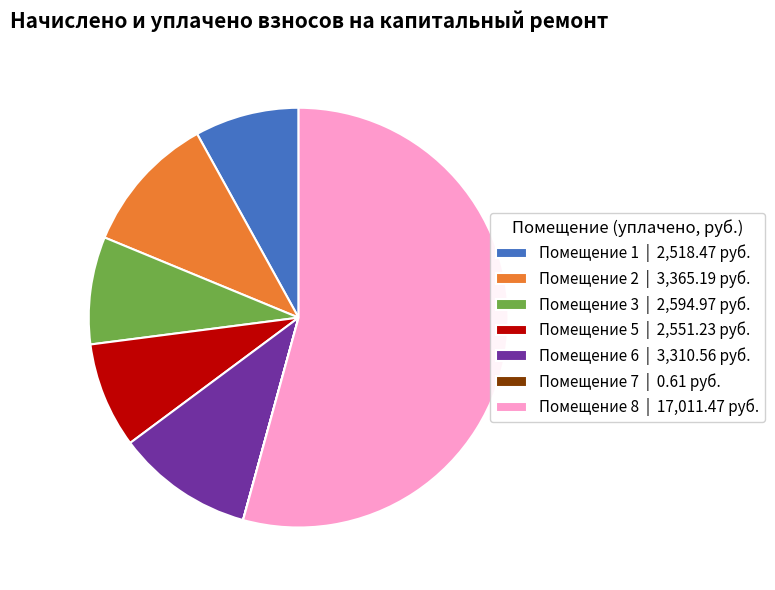

True or false: Помещение 8 | 17,011.47 руб. accounts for 69% of the total.

False